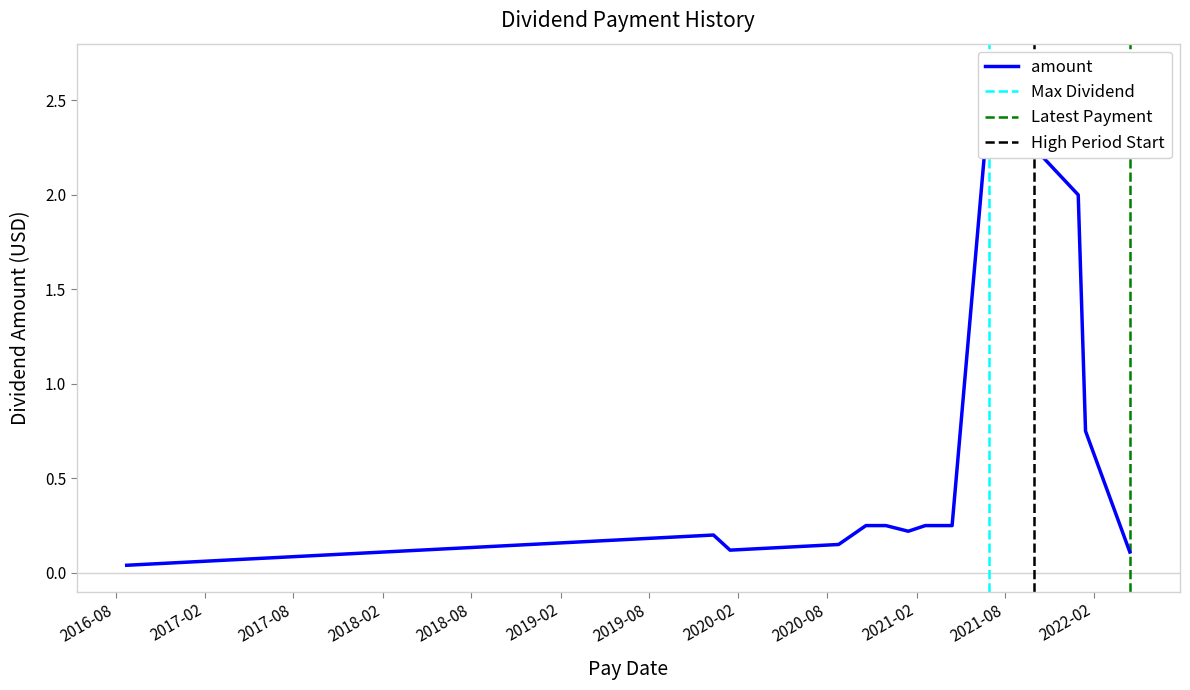

Reading left to right, what are all the values shown in this chart?

0.0	0.2	0.1	0.1	0.2	0.2	0.2	0.2	0.2	0.2	2.5	2.2	2.0	0.8	0.1